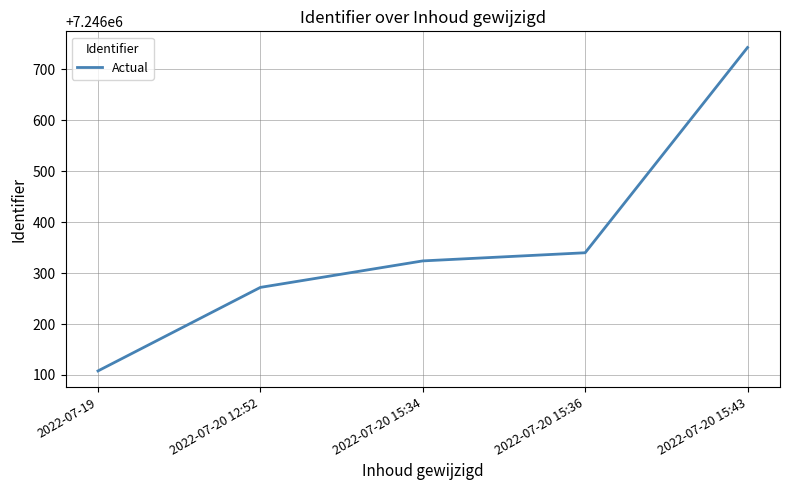

List the labels in order of value, largest first.

2022-07-20 15:43, 2022-07-20 15:36, 2022-07-20 15:34, 2022-07-20 12:52, 2022-07-19